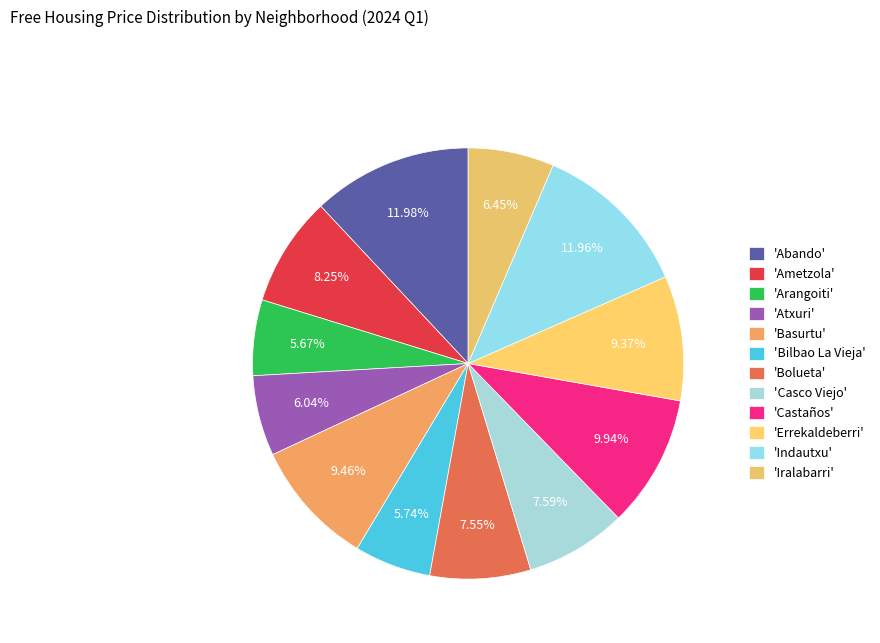

Is there a majority slice in this chart?

No